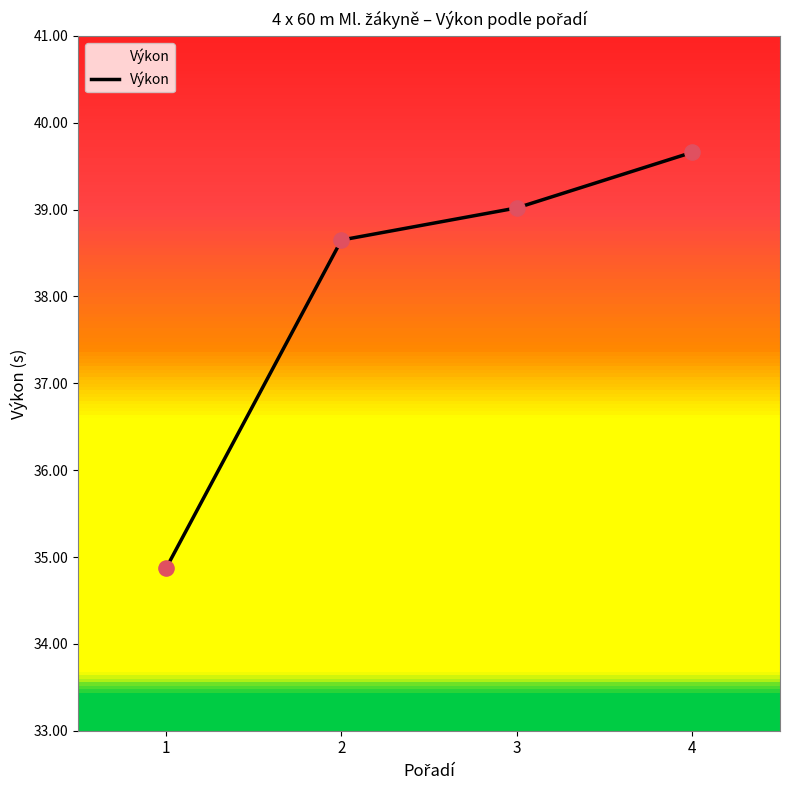

Approximately how many times larger is the value at 2 compared to 3?

1.0